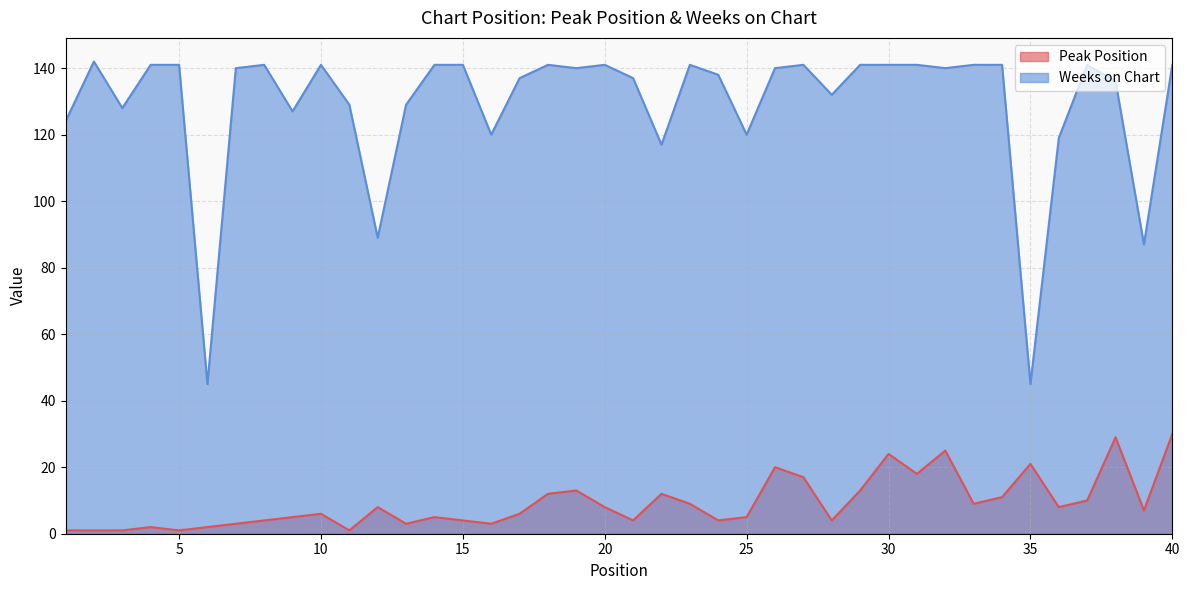

Reading left to right, what are all the values shown in this chart?

Peak Position: 1=1	2=1	3=1	4=2	5=1	6=2	7=3	8=4	9=5	10=6	11=1	12=8	13=3	14=5	15=4	16=3	17=6	18=12	19=13	20=8	21=4	22=12	23=9	24=4	25=5	26=20	27=17	28=4	29=13	30=24	31=18	32=25	33=9	34=11	35=21	36=8	37=10	38=29	39=7	40=30
Weeks on Chart: 1=124	2=142	3=128	4=141	5=141	6=45	7=140	8=141	9=127	10=141	11=129	12=89	13=129	14=141	15=141	16=120	17=137	18=141	19=140	20=141	21=137	22=117	23=141	24=138	25=120	26=140	27=141	28=132	29=141	30=141	31=141	32=140	33=141	34=141	35=45	36=119	37=141	38=136	39=87	40=141